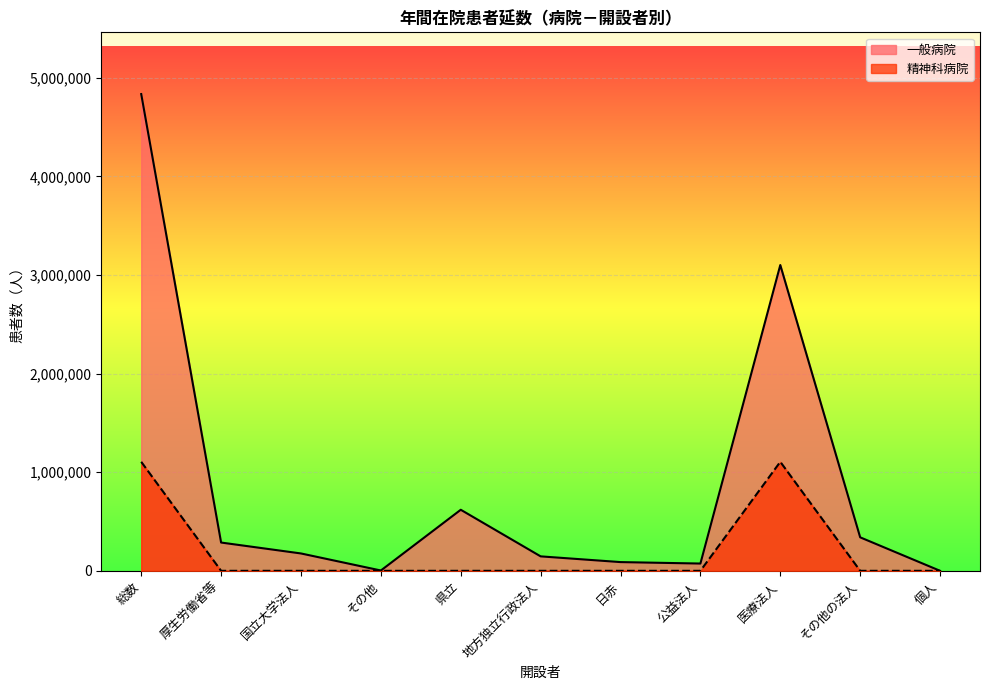

Between 県立 and 総数, which is larger?

総数